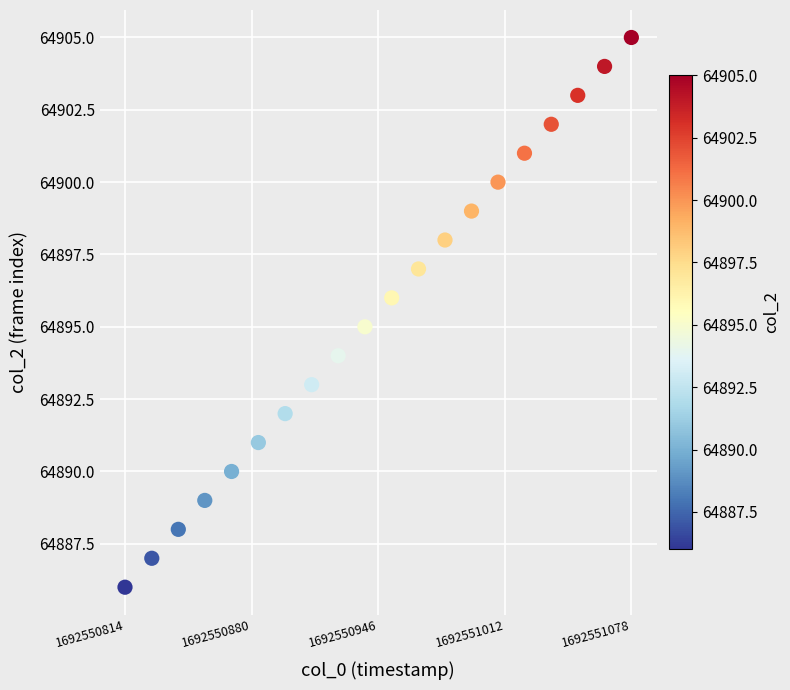

What is the range of Y values (max minus min)?

19